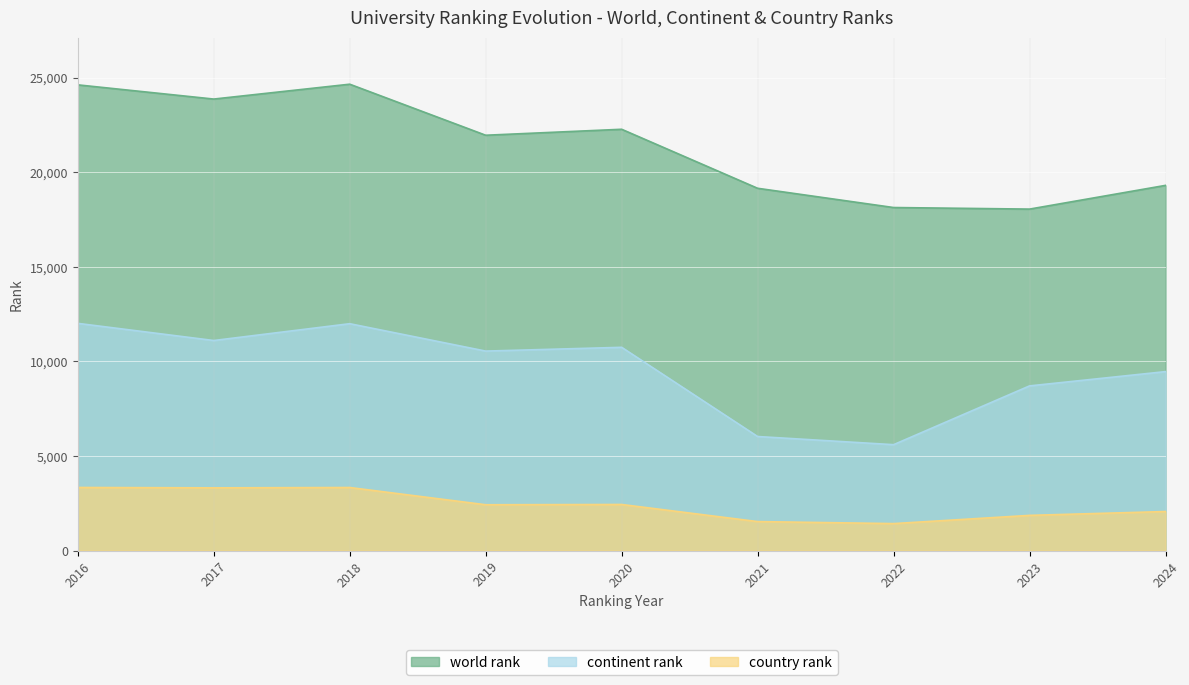

Which series has the largest range (max minus min)?

world rank